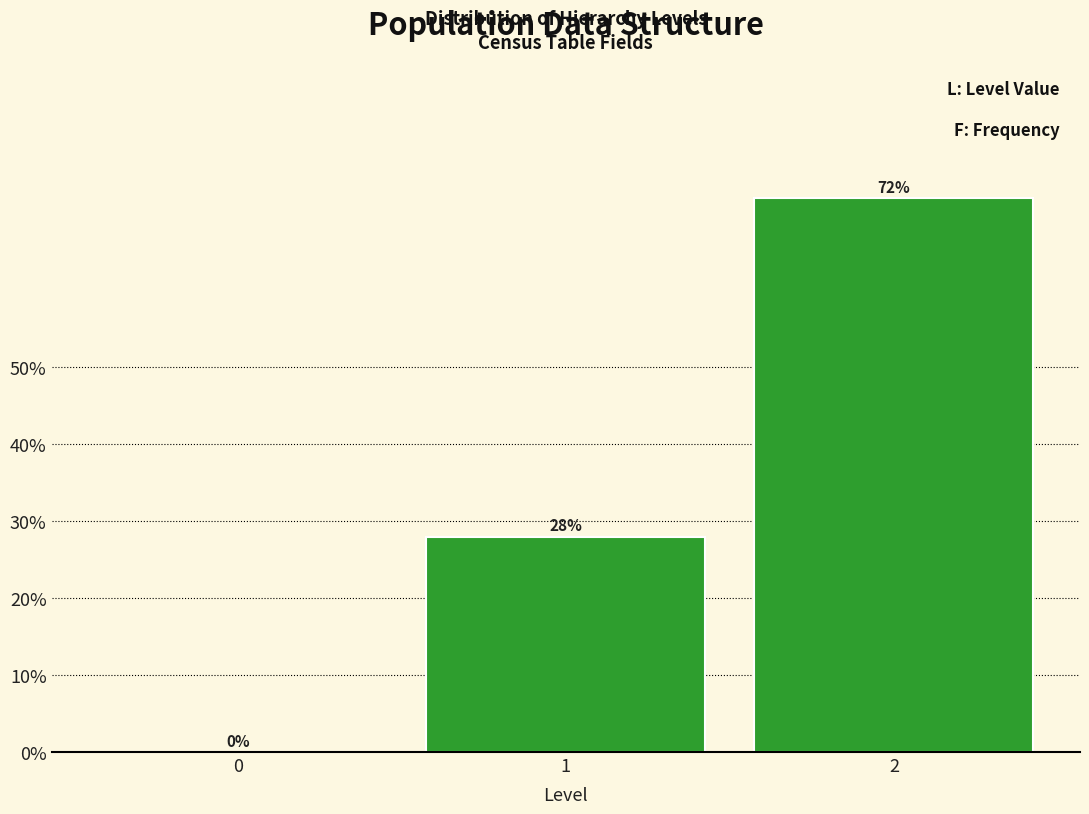

Reading left to right, transcribe all the data shown in this chart.

0=0.0	1=28.0	2=72.0